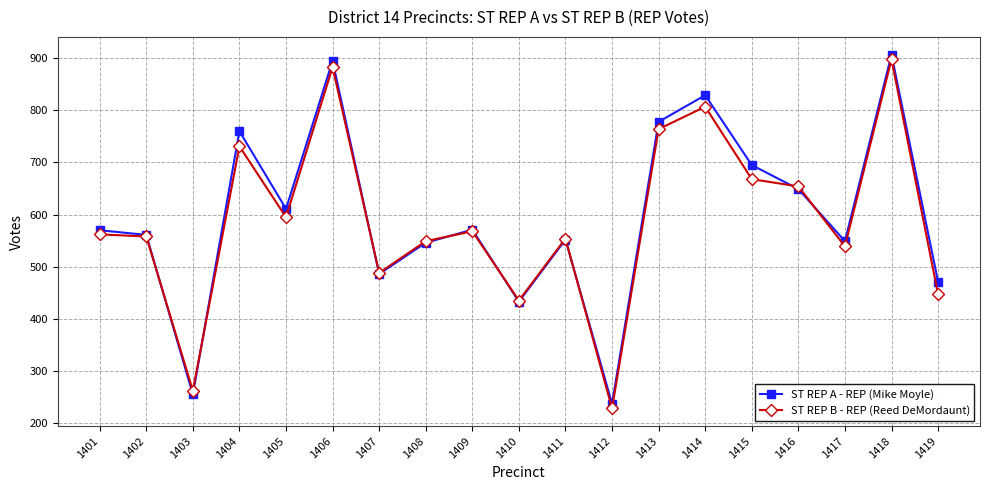

Which category has the highest value in the ST REP A - REP (Mike Moyle) series?

1418